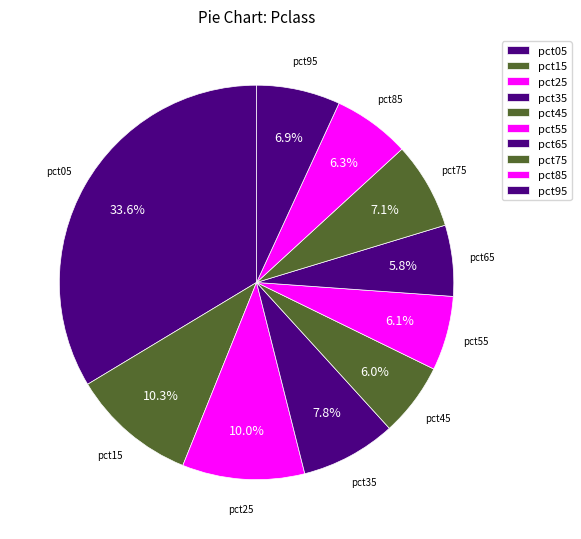

Rank the categories by value from lowest to highest.

pct65, pct45, pct55, pct85, pct95, pct75, pct35, pct25, pct15, pct05